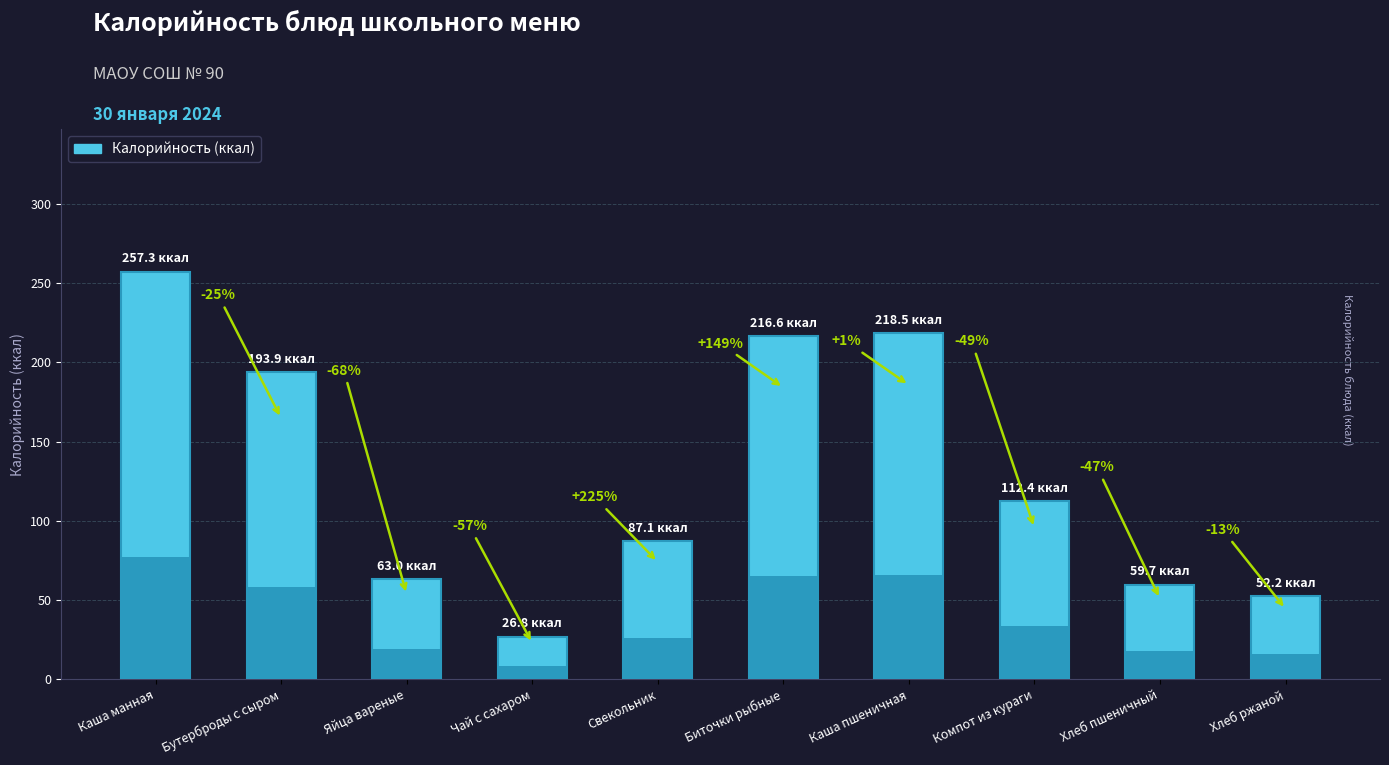

What is the maximum value shown in the chart?

257.3